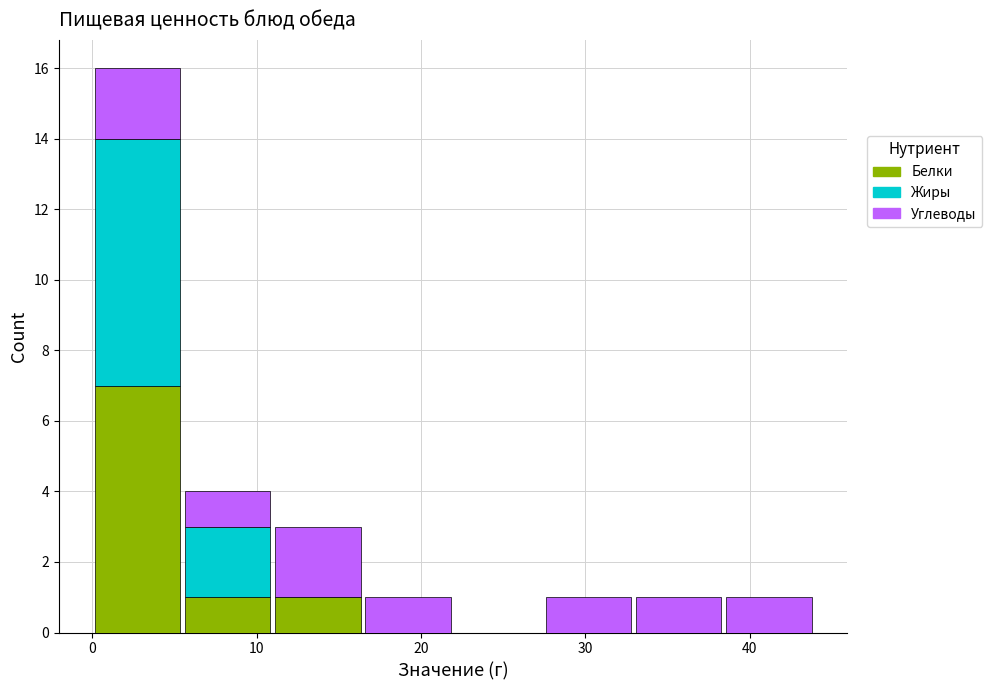

Reading left to right, transcribe this chart: for each stacked bar, give the range it covers on the x-axis and its total height. Neither the bar edges nor the heights are printed on the chart, so give them approximately, as read against the axes.

0 to 5: 16
5 to 11: 4
11 to 16: 3
16 to 22: 1
22 to 27: 0
27 to 33: 1
33 to 38: 1
38 to 44: 1